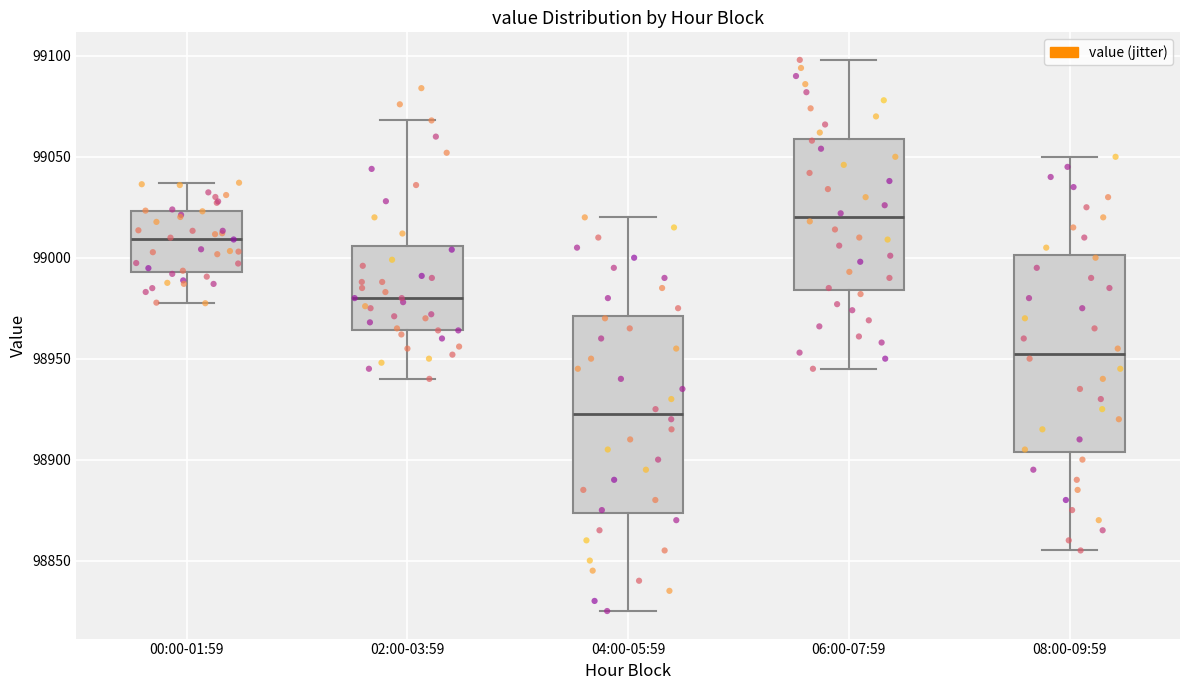

Reading left to right, transcribe this box plot: for each box, give where its median line is, the range the box spans, and where its two whiskers end, as read against the y-axis. The values are not printed on the chart, so give them approximately, as read against the axis.

00:00-01:59: median 99010, box 98995 to 99025, whiskers 98975 to 99035
02:00-03:59: median 98980, box 98965 to 99005, whiskers 98940 to 99070
04:00-05:59: median 98925, box 98875 to 98970, whiskers 98825 to 99020
06:00-07:59: median 99020, box 98985 to 99060, whiskers 98945 to 99100
08:00-09:59: median 98955, box 98905 to 99000, whiskers 98855 to 99050